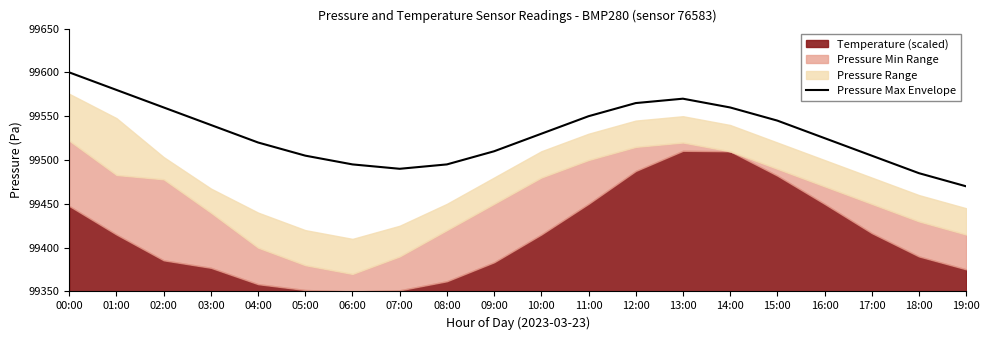

How many lines are shown in the chart?

1